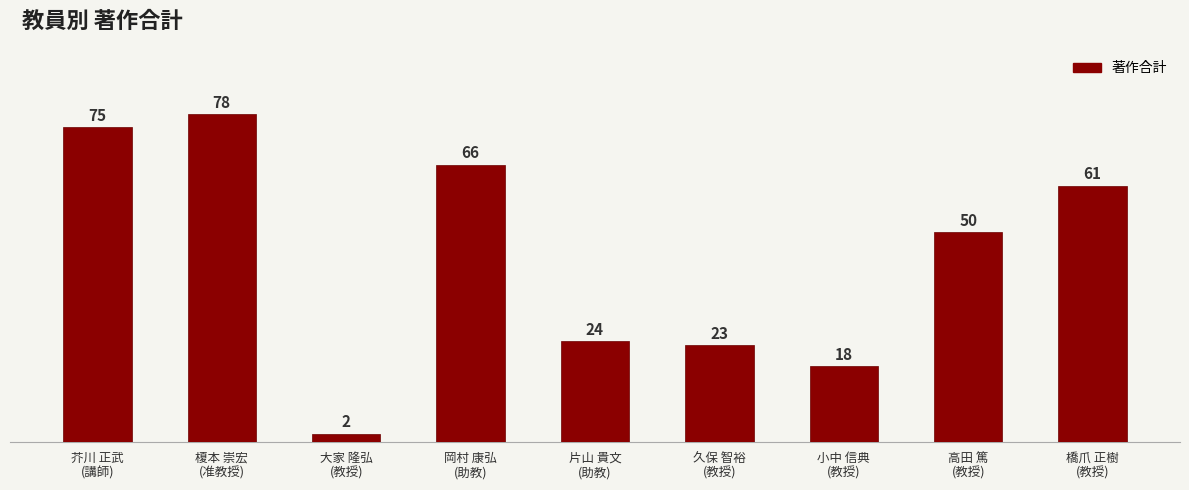

How many bars are there in total?

9